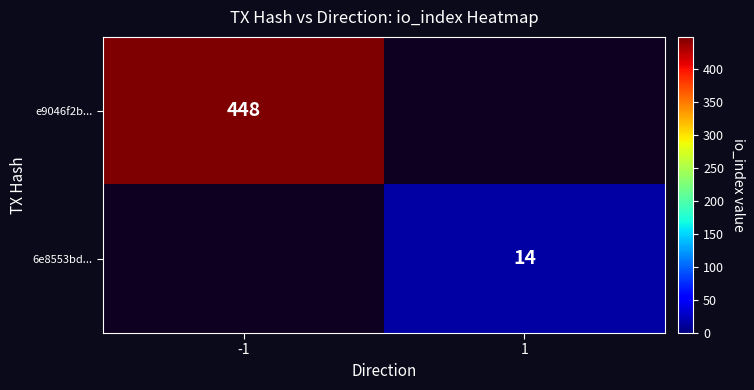

True or false: e9046f2b... has a value of 659 at -1.

False